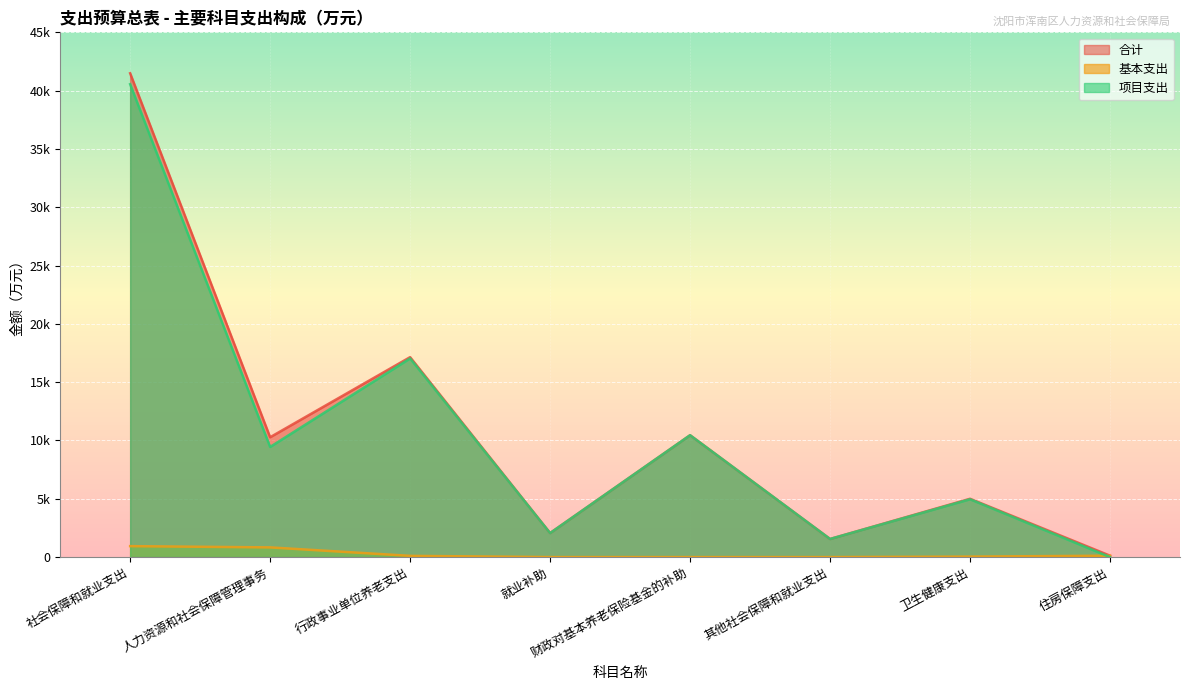

List the series in order of their peak value, lowest first.

基本支出, 项目支出, 合计